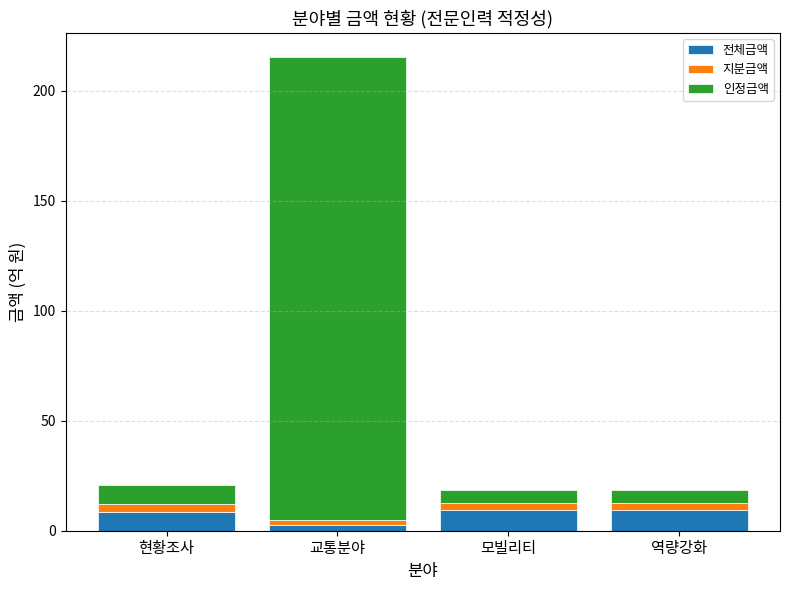

Reading left to right, what are the values for 전체금액?

현황조사=8.3	교통분야=2.5	모빌리티=9.6	역량강화=9.6